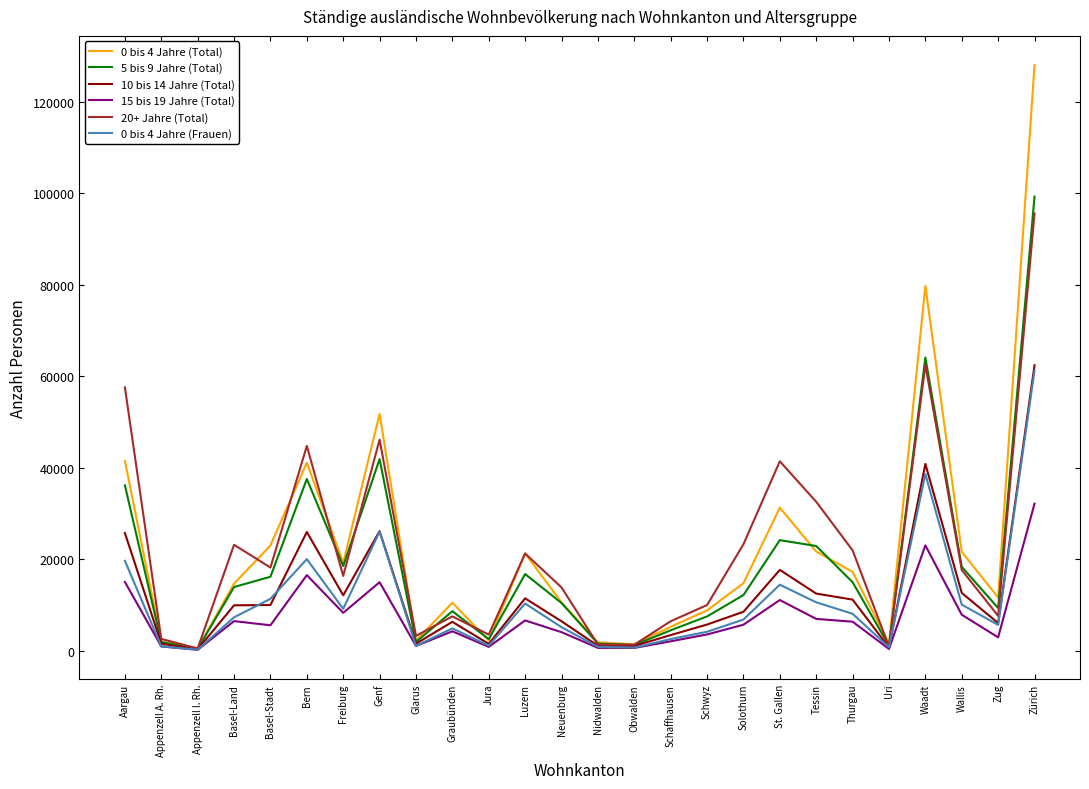

Which series has the largest range (max minus min)?

0 bis 4 Jahre (Total)